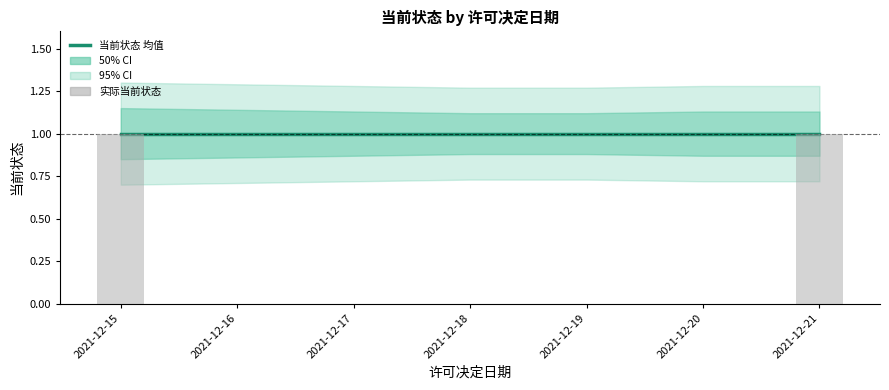

Are the bars grouped side by side (vs. stacked)?

Yes